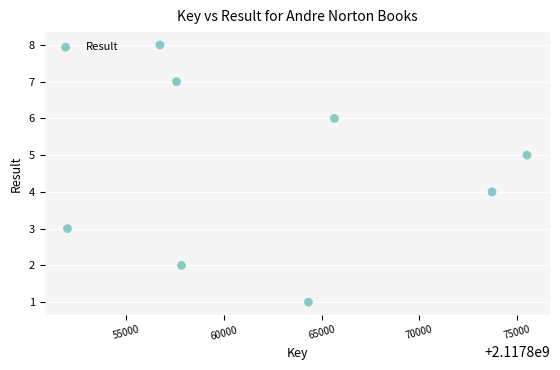

What is the range of X values (max minus min)?

23545